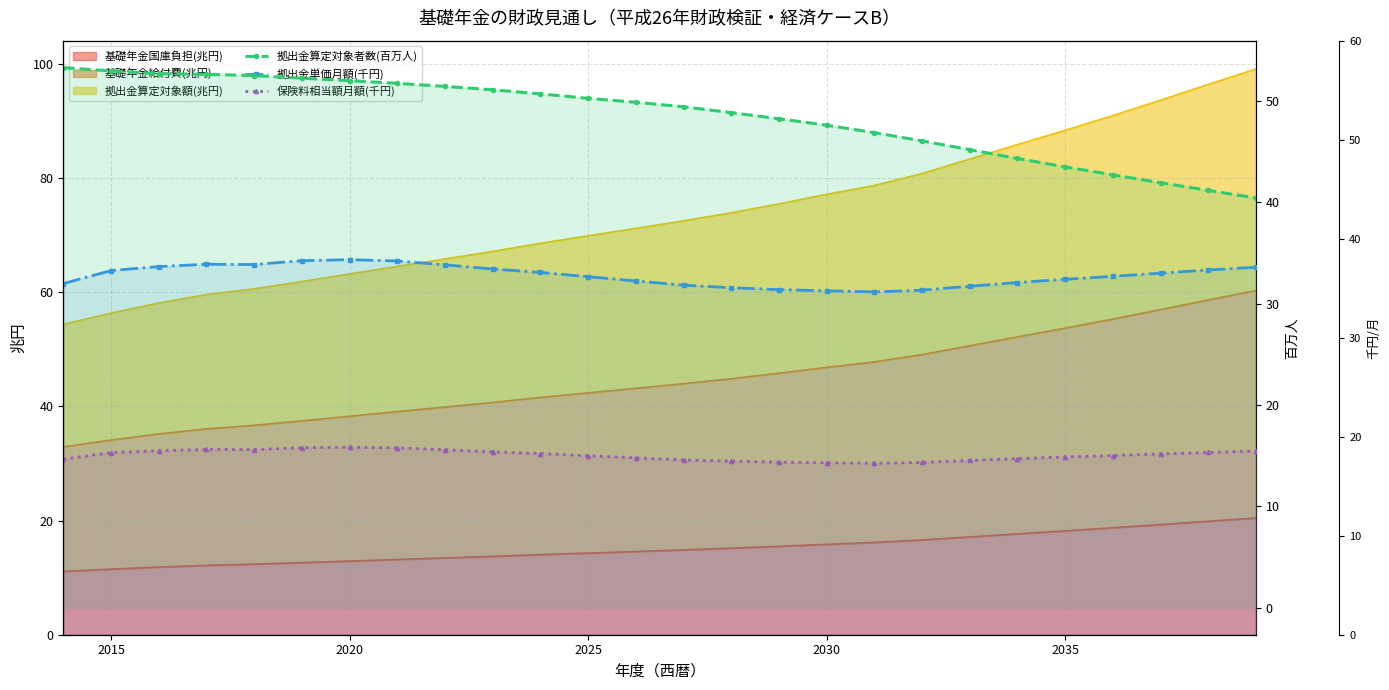

At which label does 保険料相当額月額(千円) first exceed 18?

2015